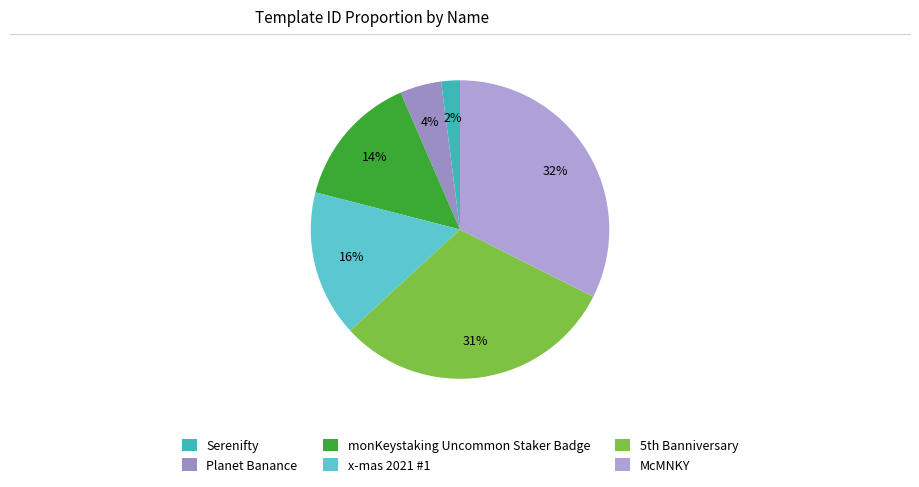

True or false: x-mas 2021 #1 accounts for 16% of the total.

True